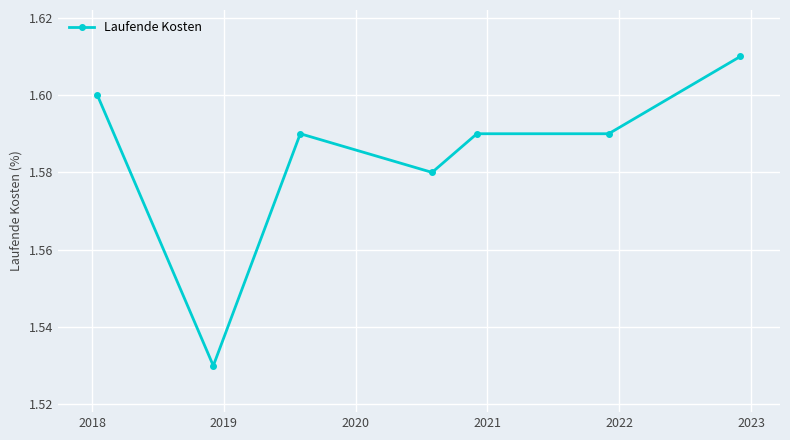

What is the sum of all values?

11.1